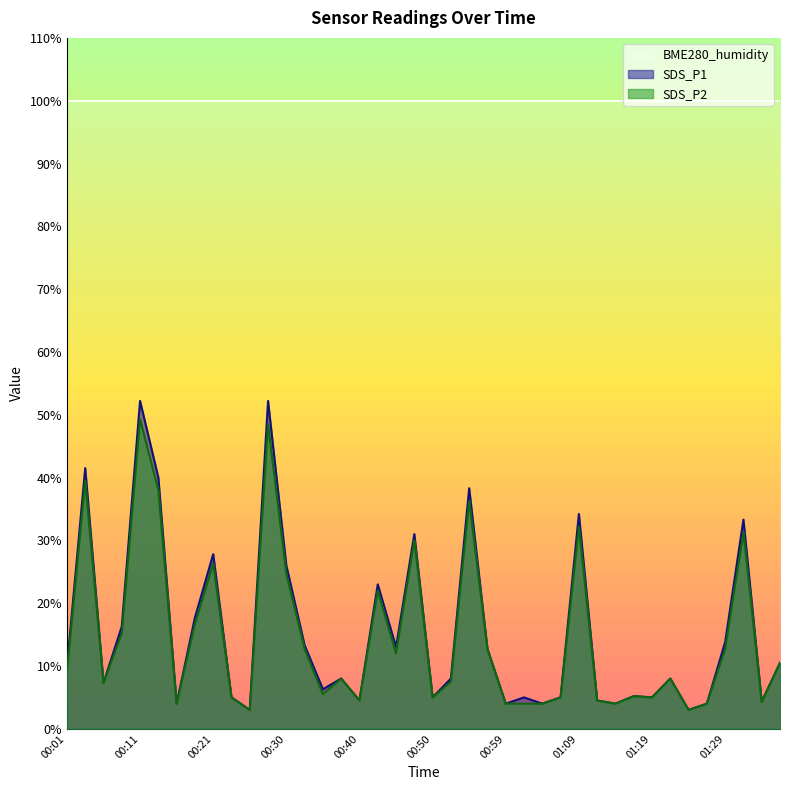

What is the total value across all series at 00:23?

10.0